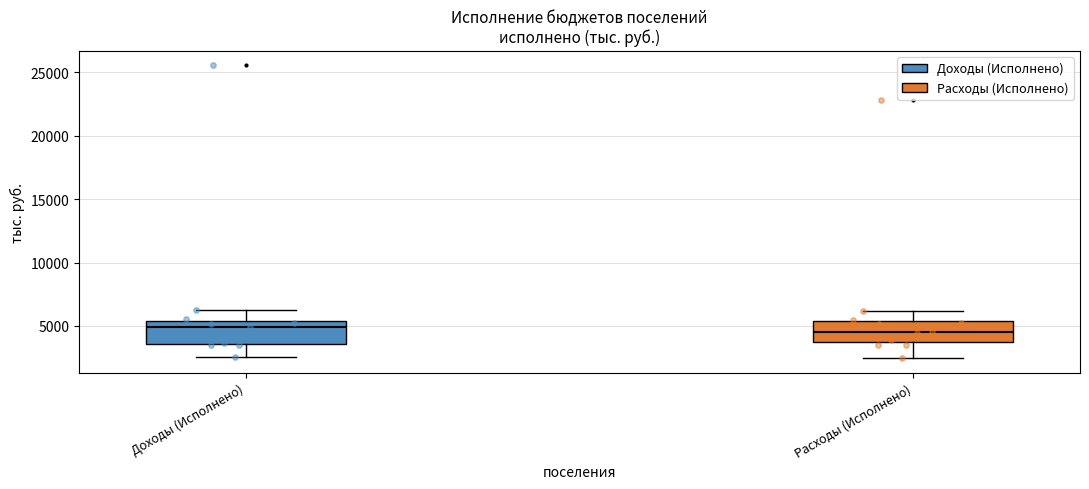

Reading left to right, transcribe this box plot: for each box, give where its median line is, the range the box spans, and where its two whiskers end, as read against the y-axis. The values are not printed on the chart, so give them approximately, as read against the axis.

Доходы (Исполнено): median 5000, box 3500 to 5500, whiskers 2500 to 6500
Расходы (Исполнено): median 4500, box 3500 to 5500, whiskers 2500 to 6000